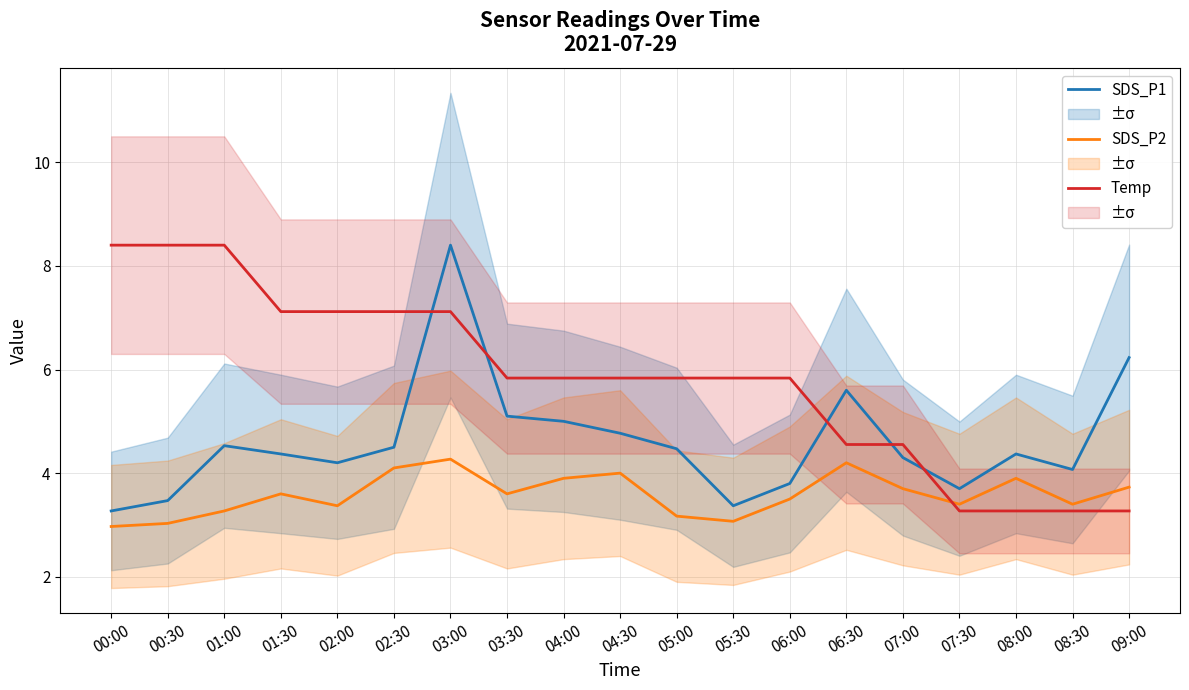

What is the difference between the highest and lowest values at 07:30?

0.4